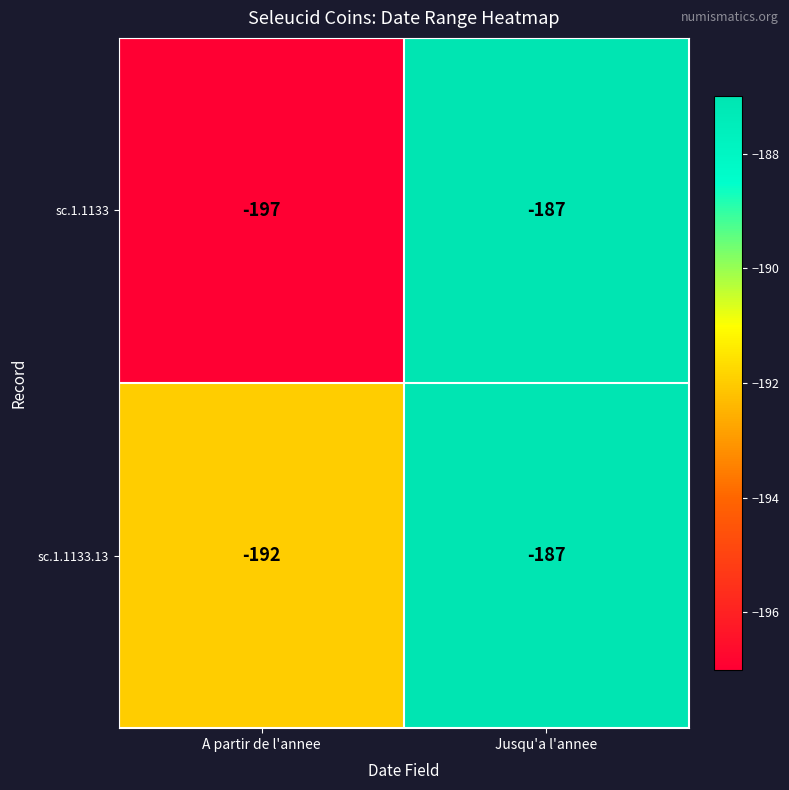

List the labels in order of sc.1.1133 value, smallest first.

A partir de l'annee, Jusqu'a l'annee